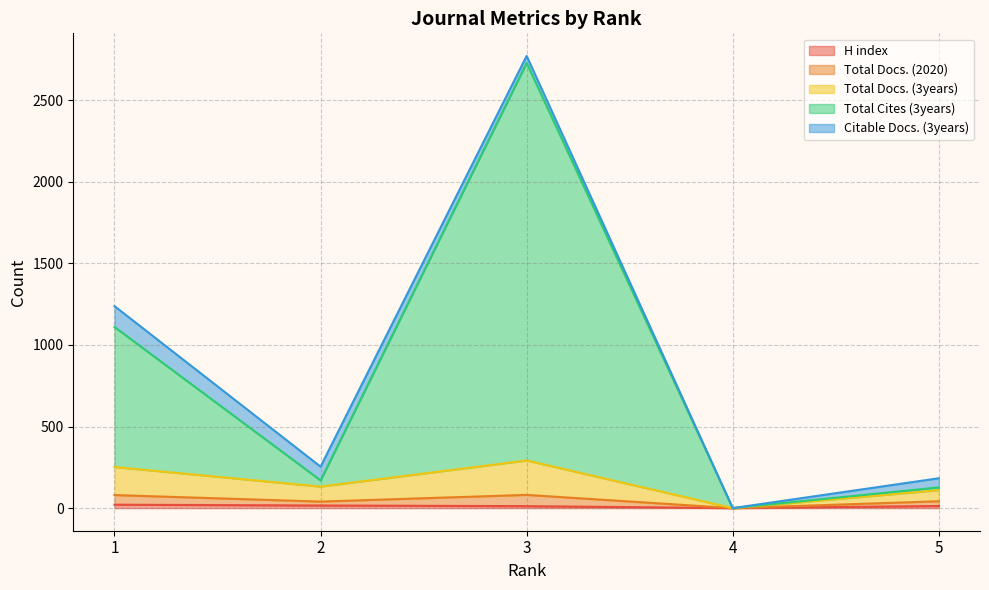

Which series has the widest spread of values?

Total Cites (3years)